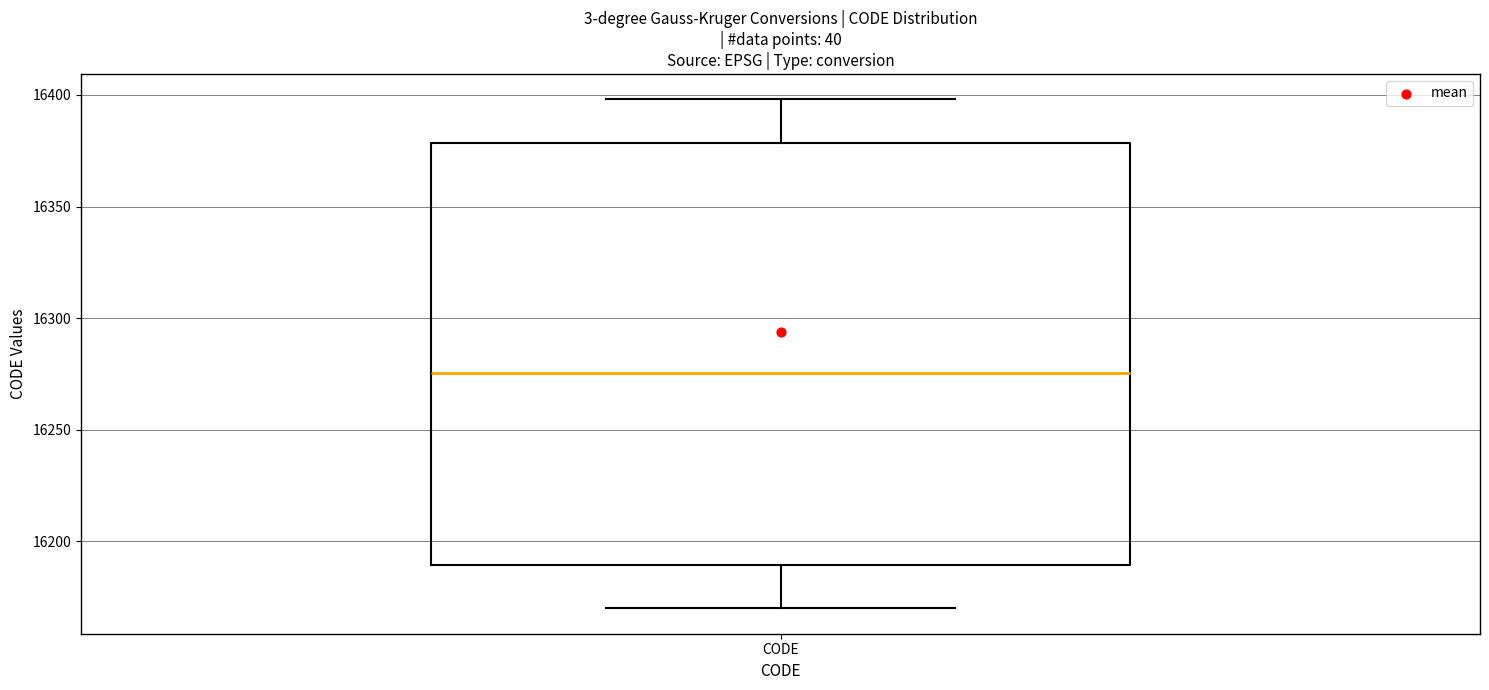

Where does the median line of the box for CODE sit on the y-axis? The values are not printed on the chart, so give them approximately, as read against the axis.

16275